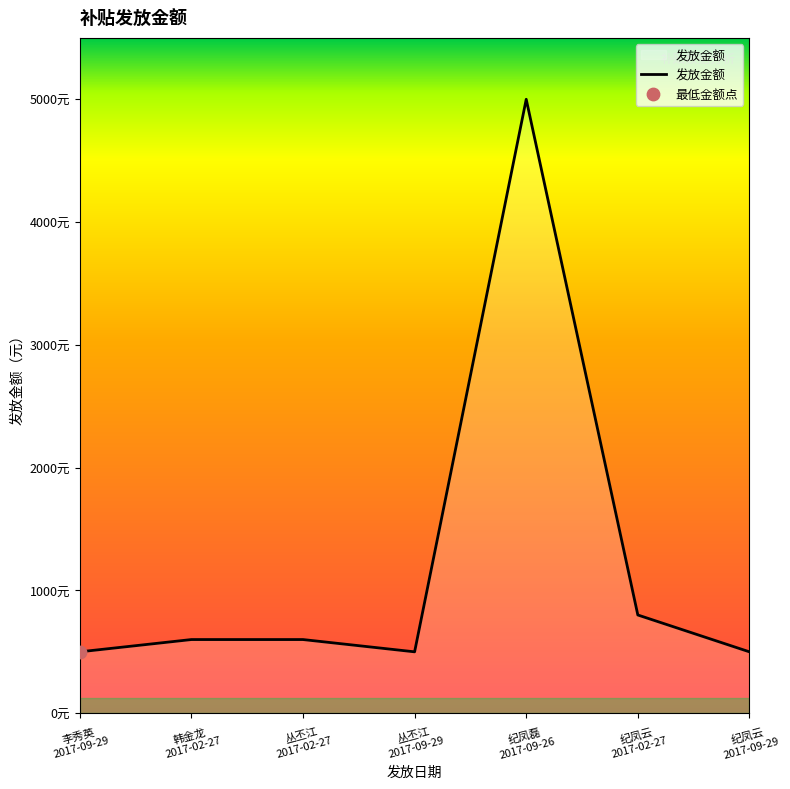

Between 纪凤磊
2017-09-26 and 纪凤云
2017-09-29, which is larger?

纪凤磊
2017-09-26